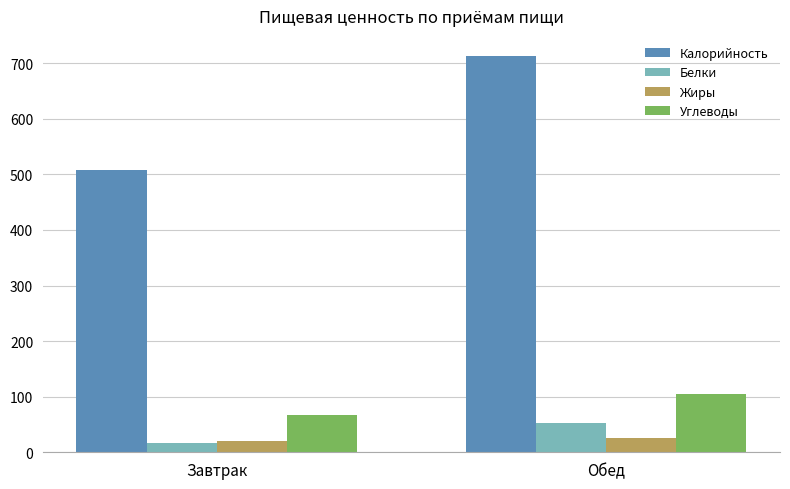

What is the label of the 1st bar from the left?

Завтрак